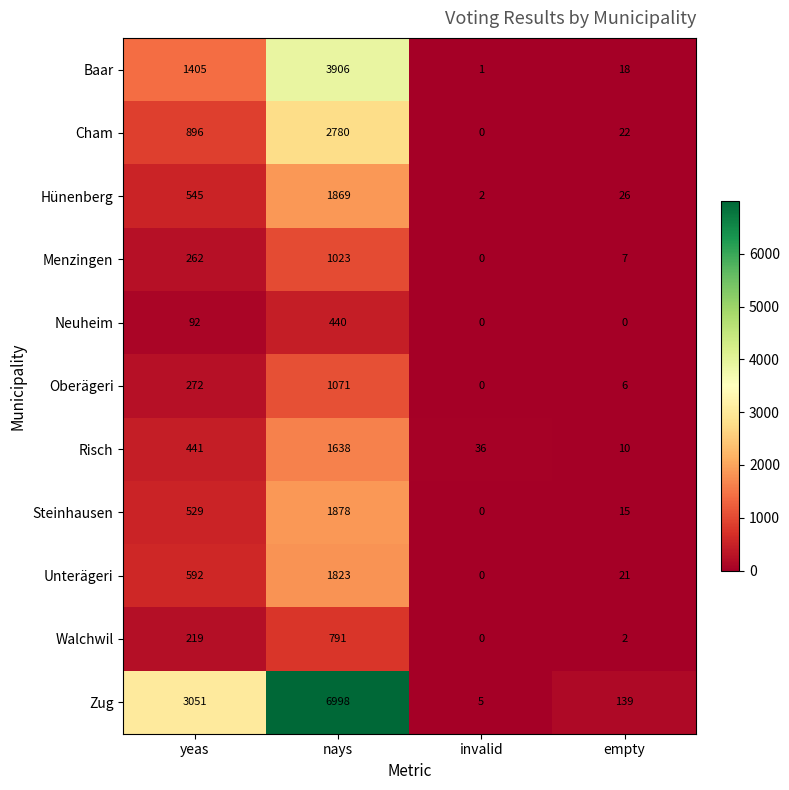

How many data points does each series have?

4